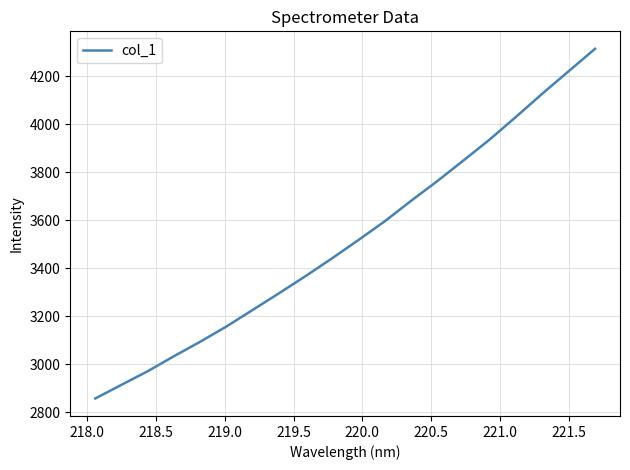

What is the difference between the maximum and minimum values?

1456.9